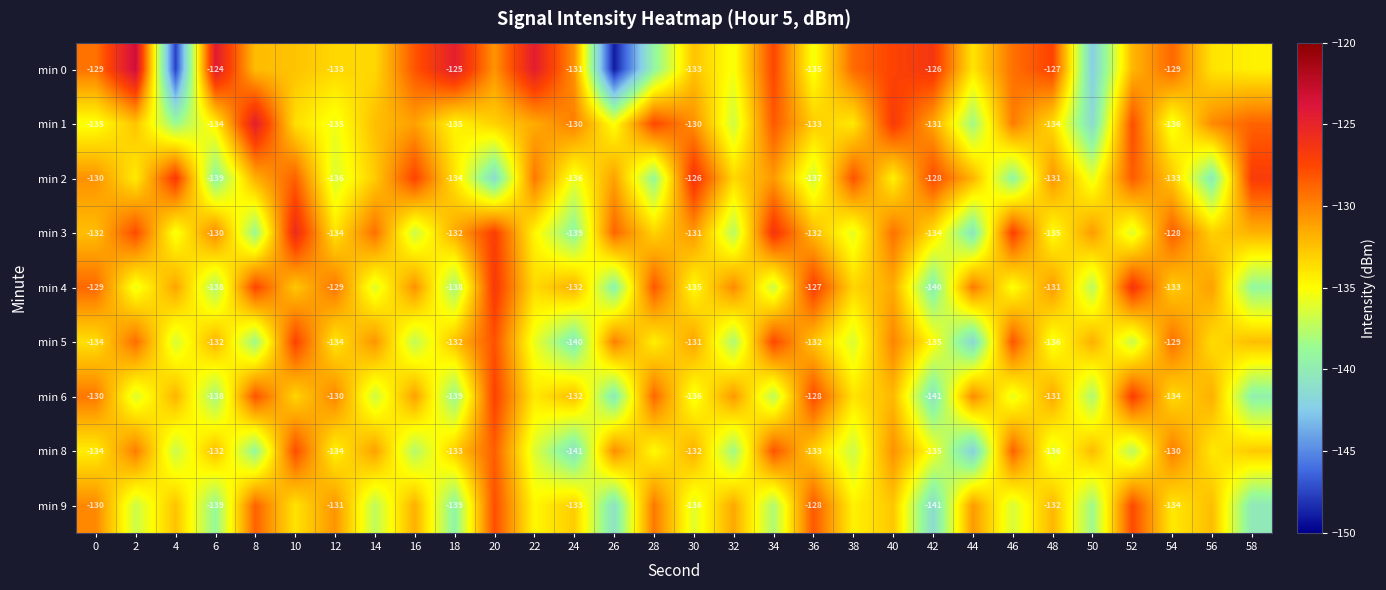

Count the number of data series in this chart.

9